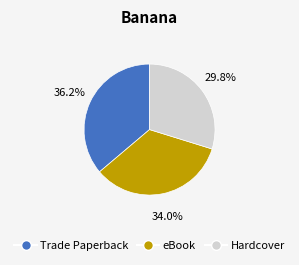

Which has a higher value, eBook or Trade Paperback?

Trade Paperback